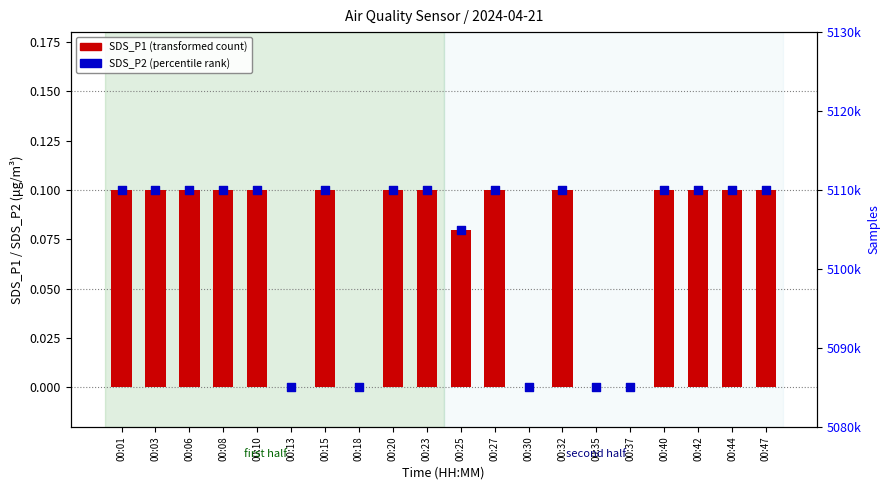

Which series contains the lowest Y value?

SDS_P1